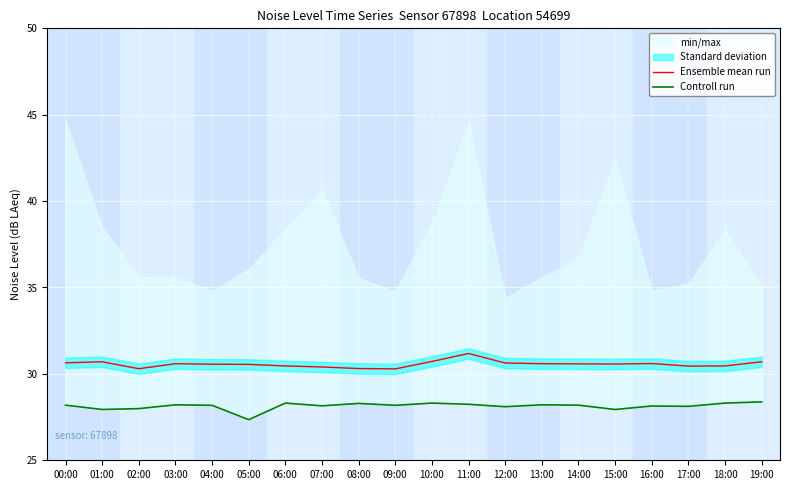

How many lines are shown in the chart?

2